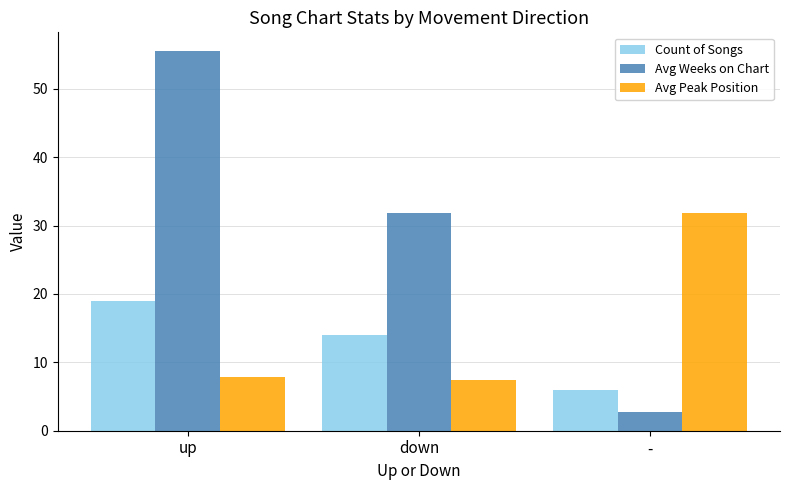

How many values in the Avg Weeks on Chart series are below 31?

1